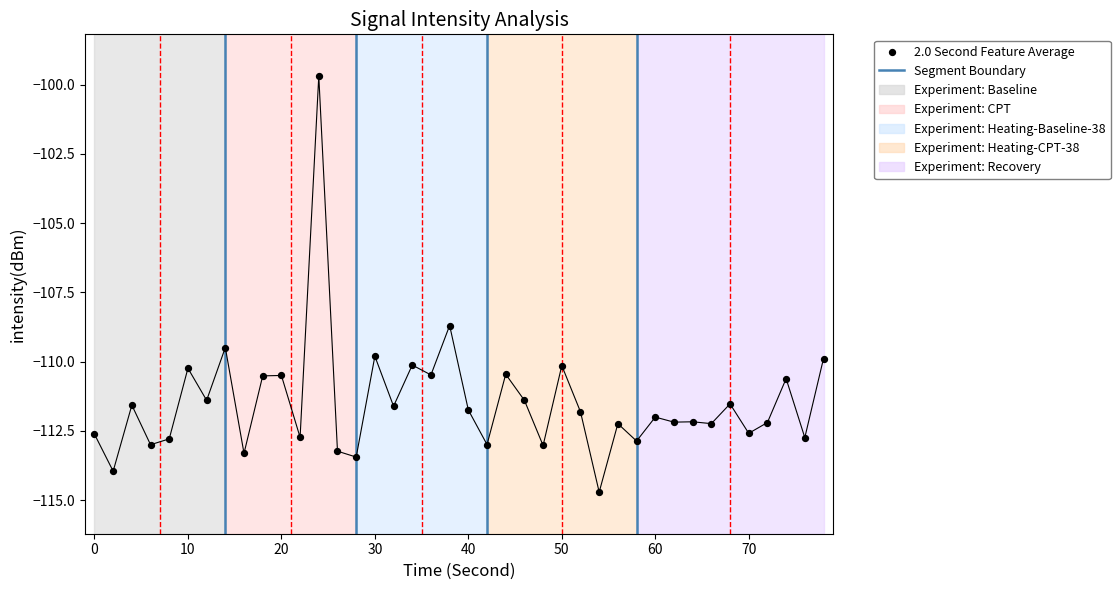

What Y value in the scatter plot is closest to -107?

-108.7